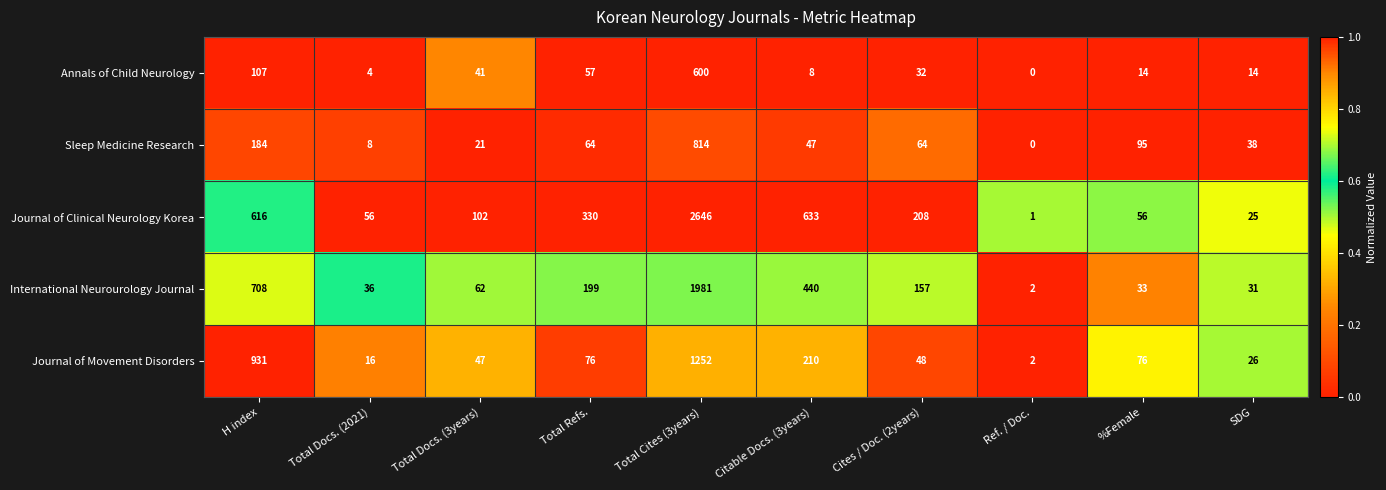

Where does the Journal of Clinical Neurology Korea series first go above 208?

H index